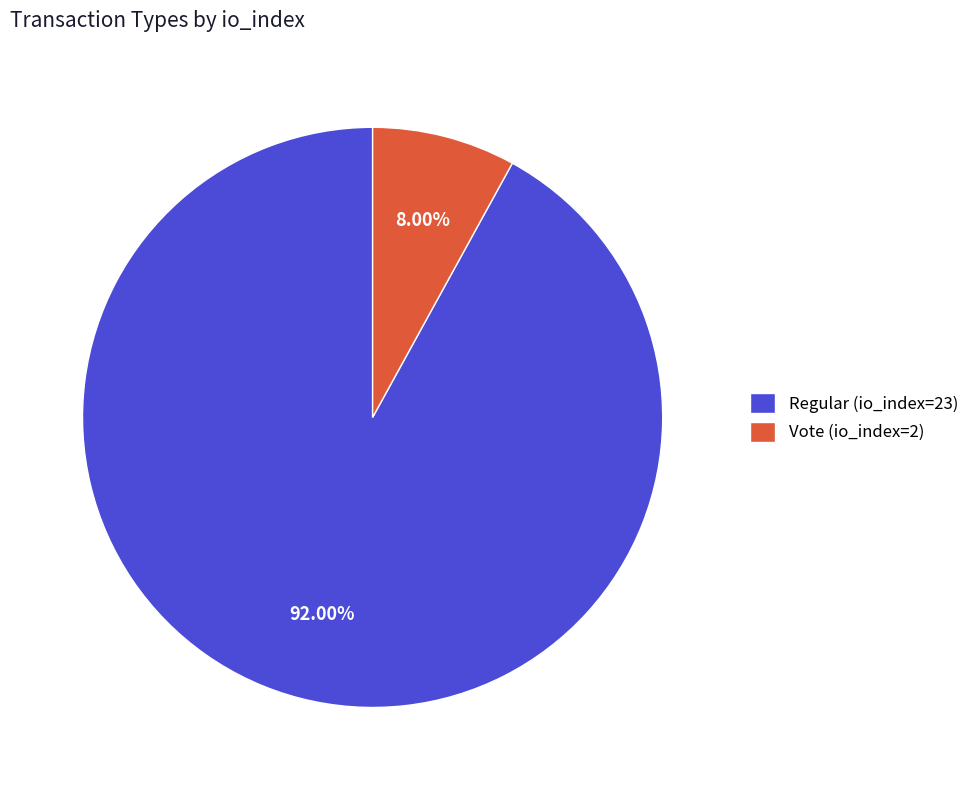

How many segments does this pie chart have?

2